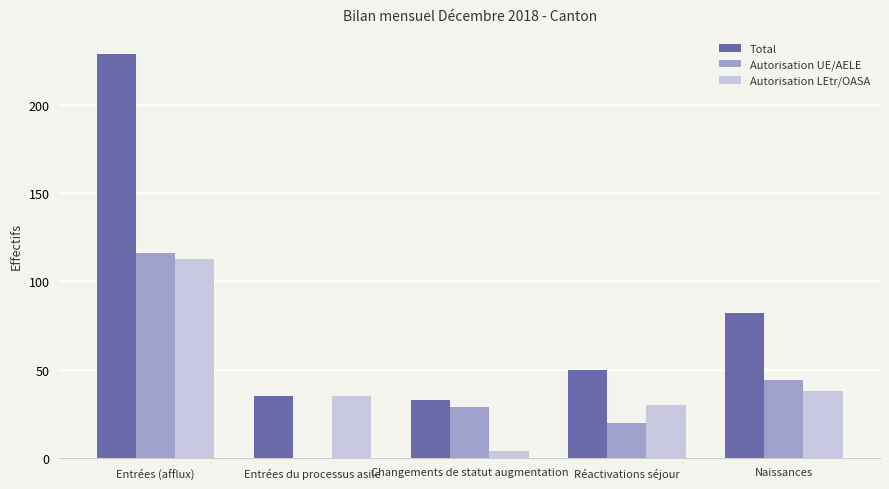

The value of Total at Entrées du processus asile is 54. True or false?

False